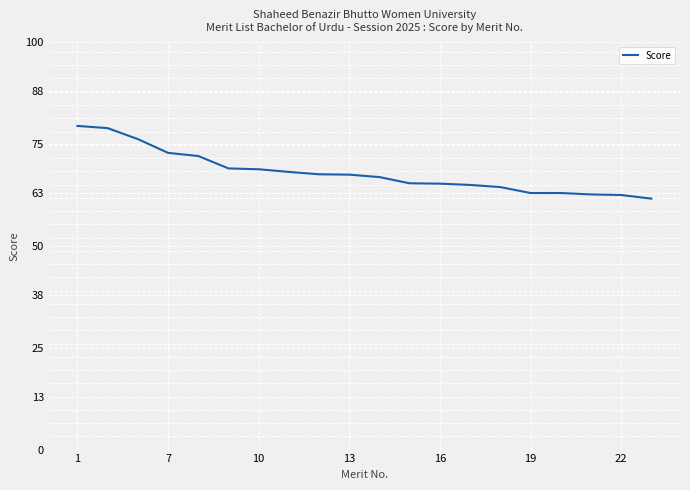

What is the difference between the maximum and minimum values?

17.8